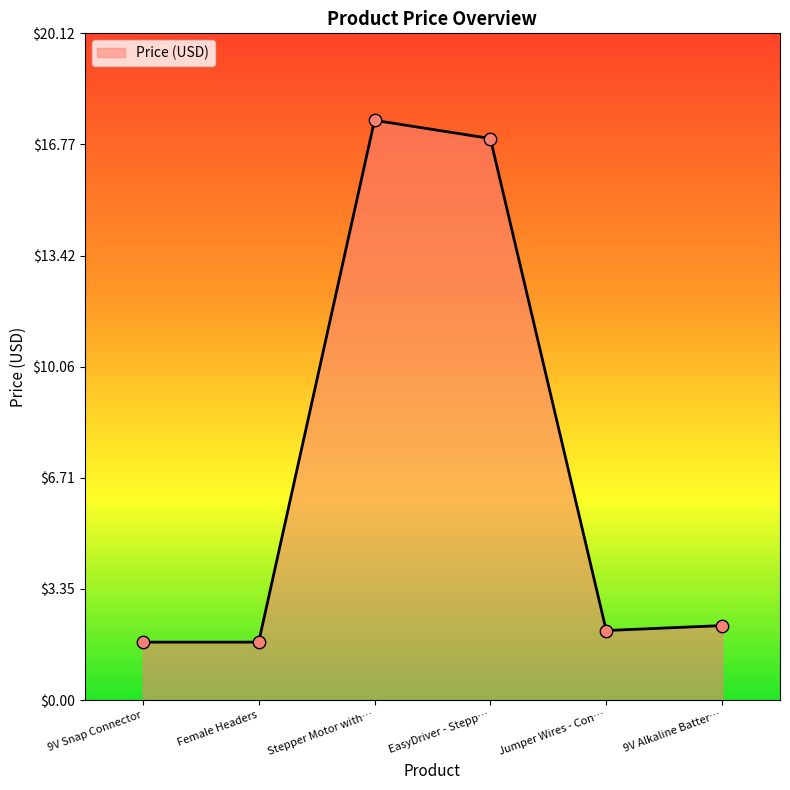

Which has a higher value, 9V Alkaline Batter… or Female Headers?

9V Alkaline Batter…